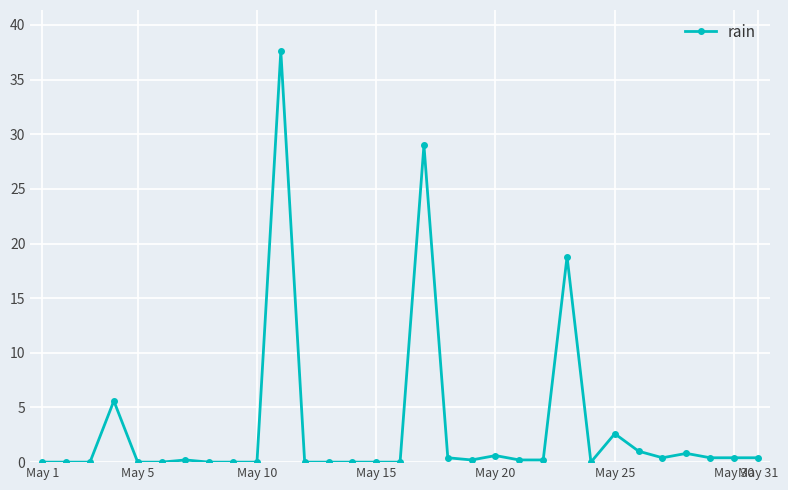

Reading right to left, extract all data points from this chart.

0.4	0.4	0.4	0.8	0.4	1.0	2.6	0.0	18.8	0.2	0.2	0.6	0.2	0.4	29.0	0.0	0.0	0.0	0.0	0.0	37.6	0.0	0.0	0.0	0.2	0.0	0.0	5.6	0.0	0.0	0.0